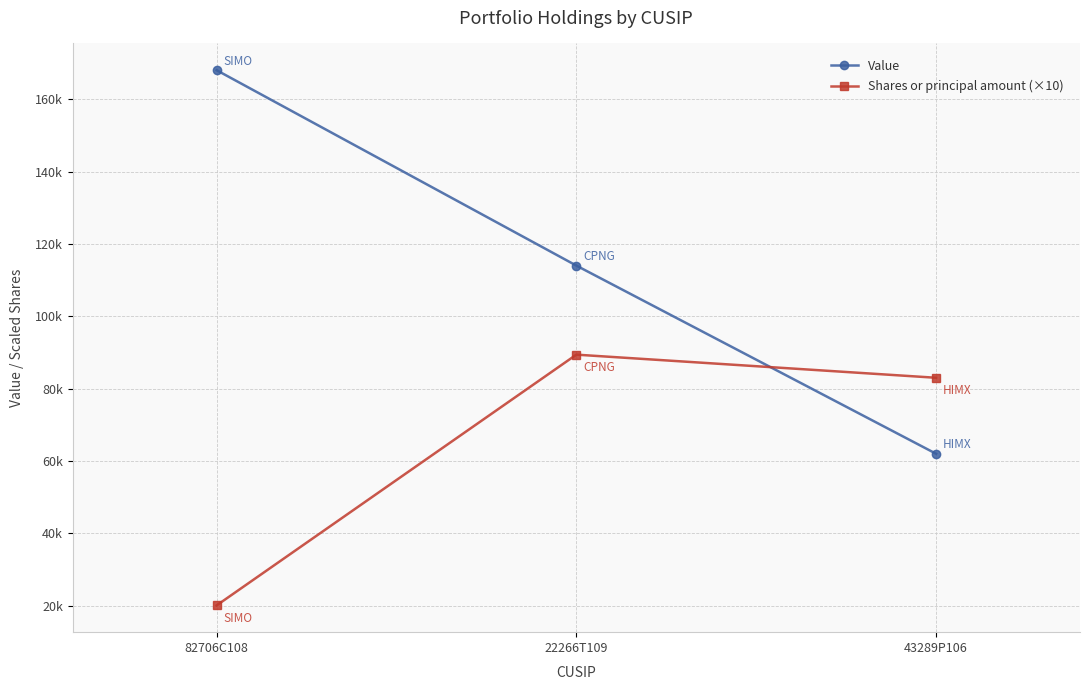

Does the chart have visible grid lines?

Yes